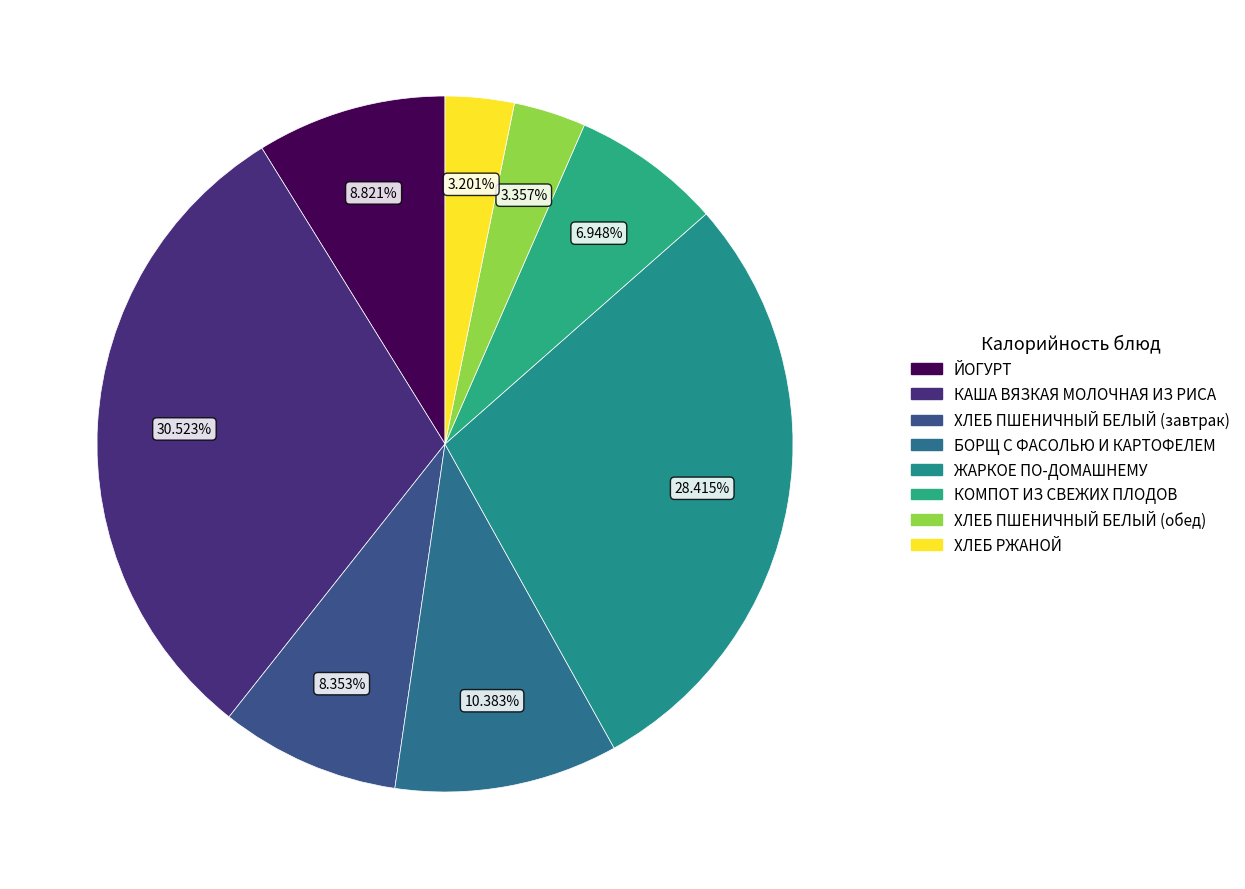

How many segments does this pie chart have?

8